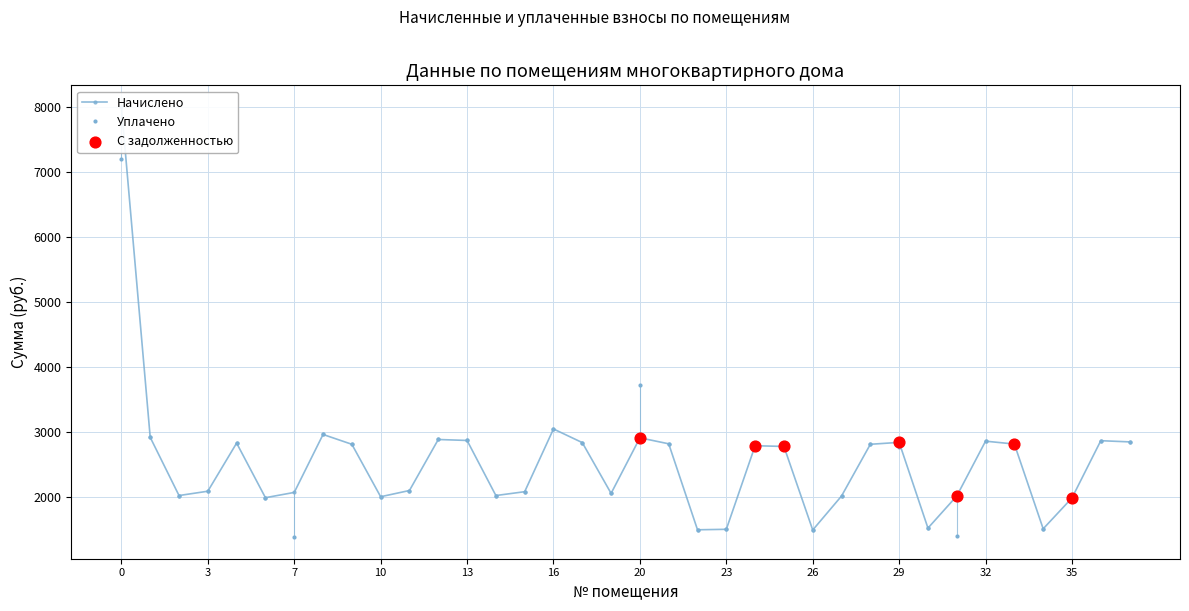

Which series has the widest spread of Y values?

Начислено (col_3)